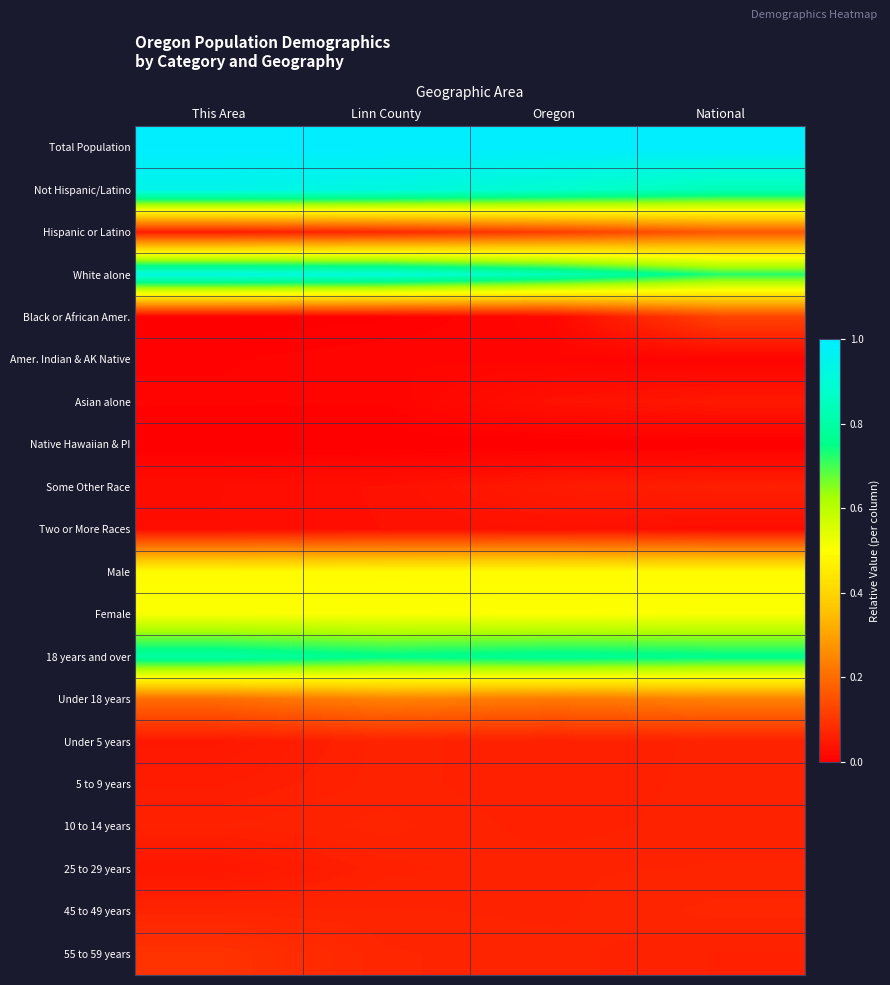

Reading left to right, what are all the values shown in this chart?

Total Population: This Area=1.0	Linn County=1.0	Oregon=1.0	National=1.0
Not Hispanic/Latino: This Area=0.9	Linn County=0.9	Oregon=0.9	National=0.8
Hispanic or Latino: This Area=0.1	Linn County=0.1	Oregon=0.1	National=0.2
White alone: This Area=0.9	Linn County=0.9	Oregon=0.8	National=0.7
Black or African Amer.: This Area=0.0	Linn County=0.0	Oregon=0.0	National=0.1
Amer. Indian & AK Native: This Area=0.0	Linn County=0.0	Oregon=0.0	National=0.0
Asian alone: This Area=0.0	Linn County=0.0	Oregon=0.0	National=0.0
Native Hawaiian & PI: This Area=0.0	Linn County=0.0	Oregon=0.0	National=0.0
Some Other Race: This Area=0.0	Linn County=0.0	Oregon=0.1	National=0.1
Two or More Races: This Area=0.0	Linn County=0.0	Oregon=0.0	National=0.0
Male: This Area=0.5	Linn County=0.5	Oregon=0.5	National=0.5
Female: This Area=0.5	Linn County=0.5	Oregon=0.5	National=0.5
18 years and over: This Area=0.8	Linn County=0.8	Oregon=0.8	National=0.8
Under 18 years: This Area=0.2	Linn County=0.2	Oregon=0.2	National=0.2
Under 5 years: This Area=0.0	Linn County=0.1	Oregon=0.1	National=0.1
5 to 9 years: This Area=0.1	Linn County=0.1	Oregon=0.1	National=0.1
10 to 14 years: This Area=0.1	Linn County=0.1	Oregon=0.1	National=0.1
25 to 29 years: This Area=0.0	Linn County=0.1	Oregon=0.1	National=0.1
45 to 49 years: This Area=0.1	Linn County=0.1	Oregon=0.1	National=0.1
55 to 59 years: This Area=0.1	Linn County=0.1	Oregon=0.1	National=0.1